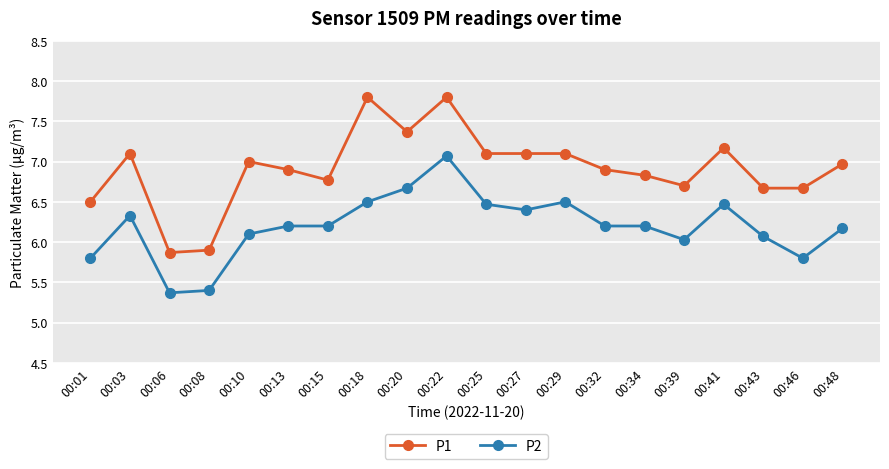

True or false: P2 has a value of 10.0 at 00:25.

False